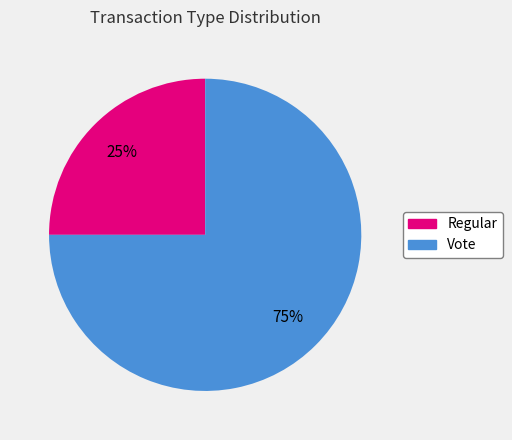

Which category has the biggest portion of the pie?

Vote